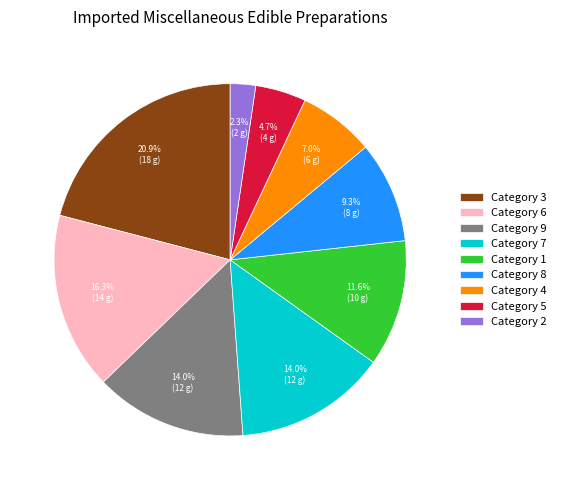

Which category has the biggest portion of the pie?

Category 3